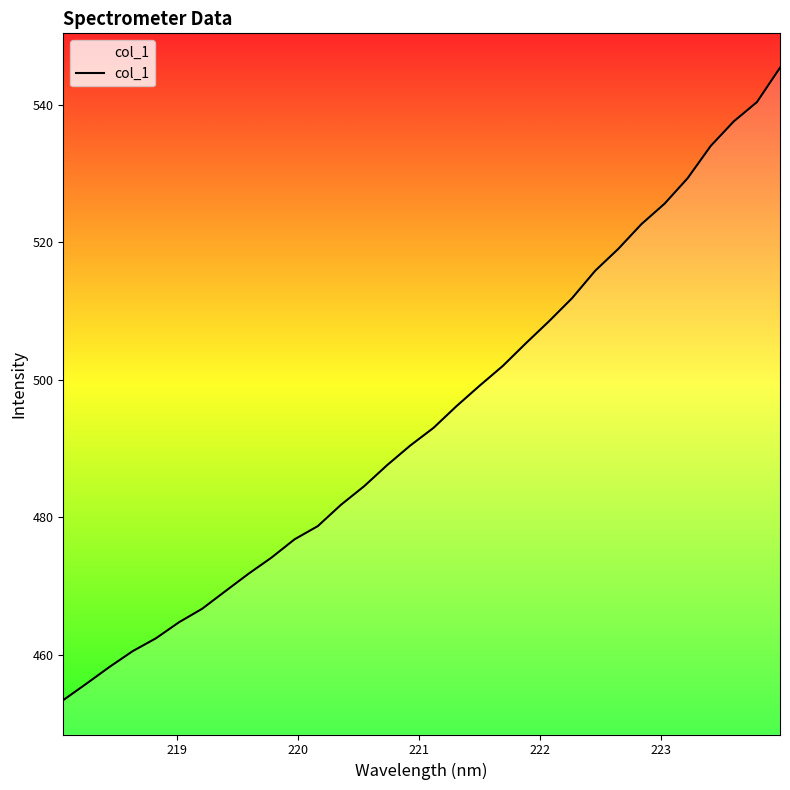

What is the greatest value displayed?

545.4